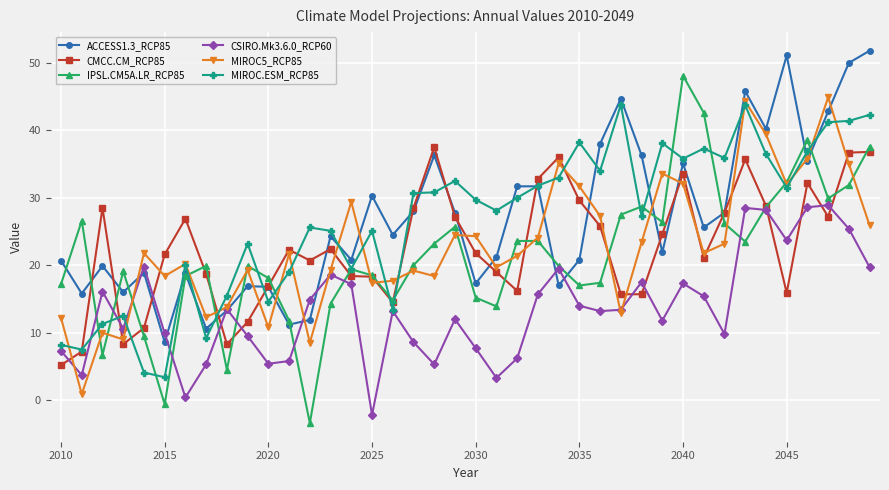

List the series in order of their peak value, lowest first.

CSIRO.Mk3.6.0_RCP60, CMCC.CM_RCP85, MIROC.ESM_RCP85, MIROC5_RCP85, IPSL.CM5A.LR_RCP85, ACCESS1.3_RCP85